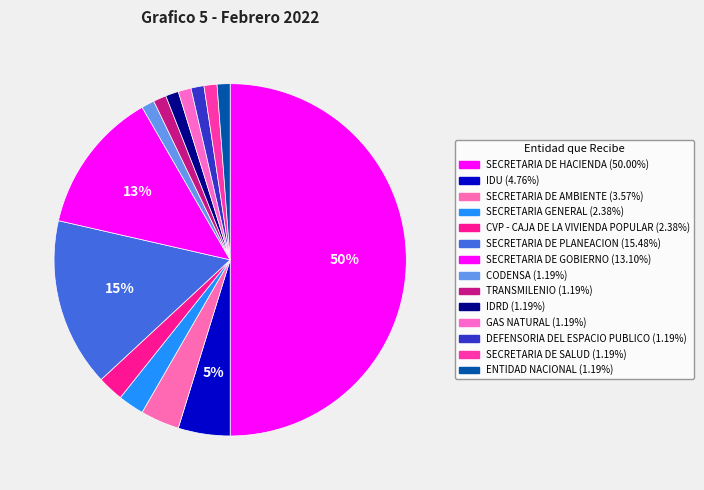

To the nearest percent, what portion does CVP - CAJA DE LA VIVIENDA POPULAR represent?

2%